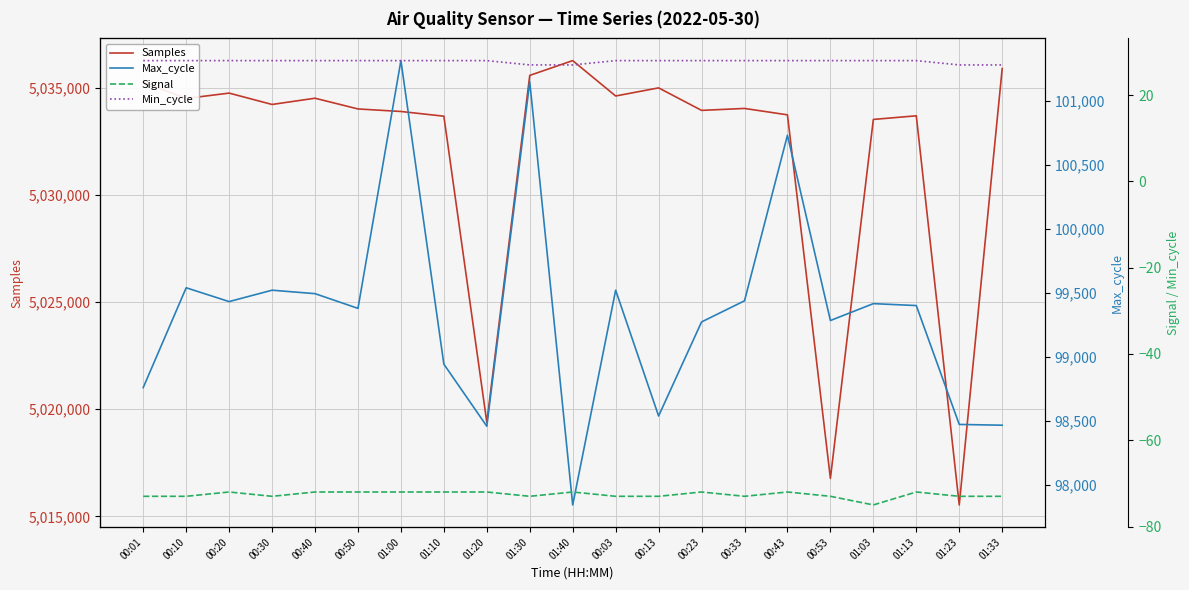

What are all the series names shown in the legend?

Samples, Max_cycle, Signal, Min_cycle